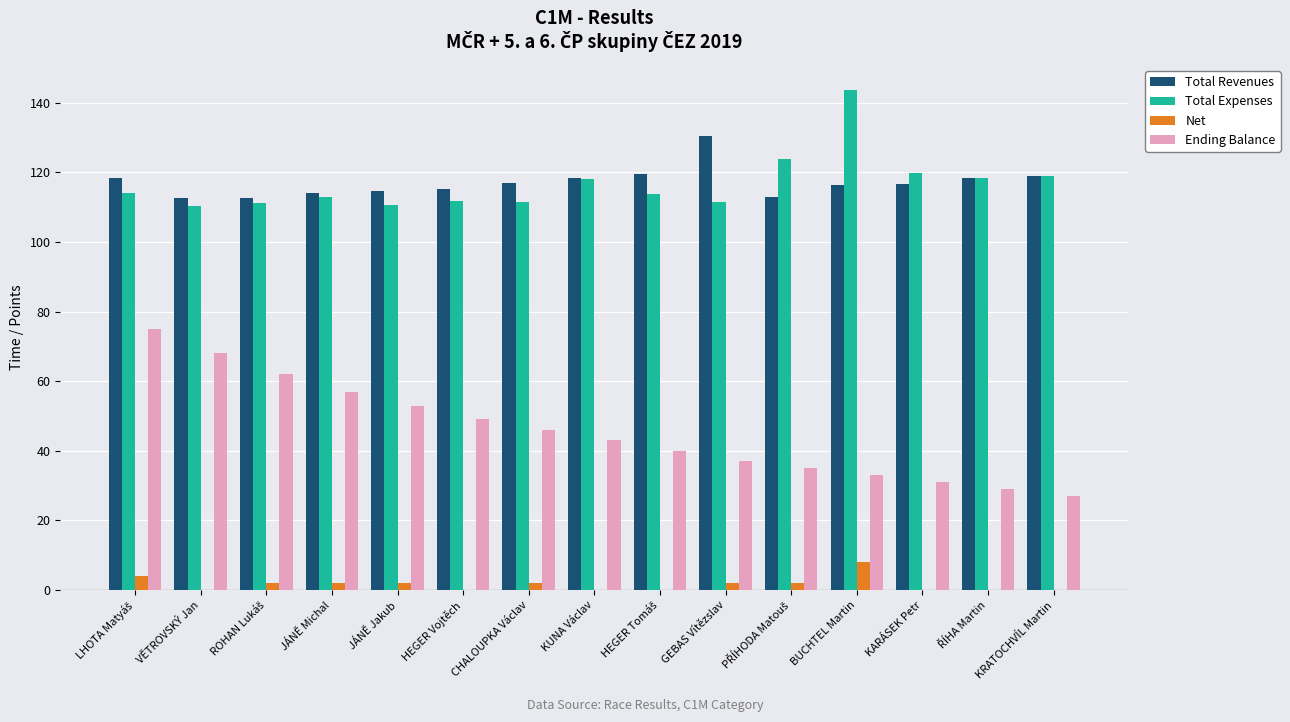

How many distinct data groups are displayed?

4